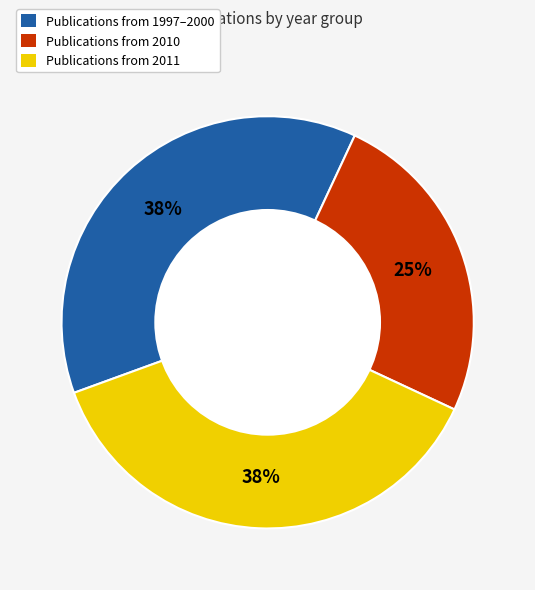

Which has a higher value, Publications from 2011 or Publications from 2010?

Publications from 2011